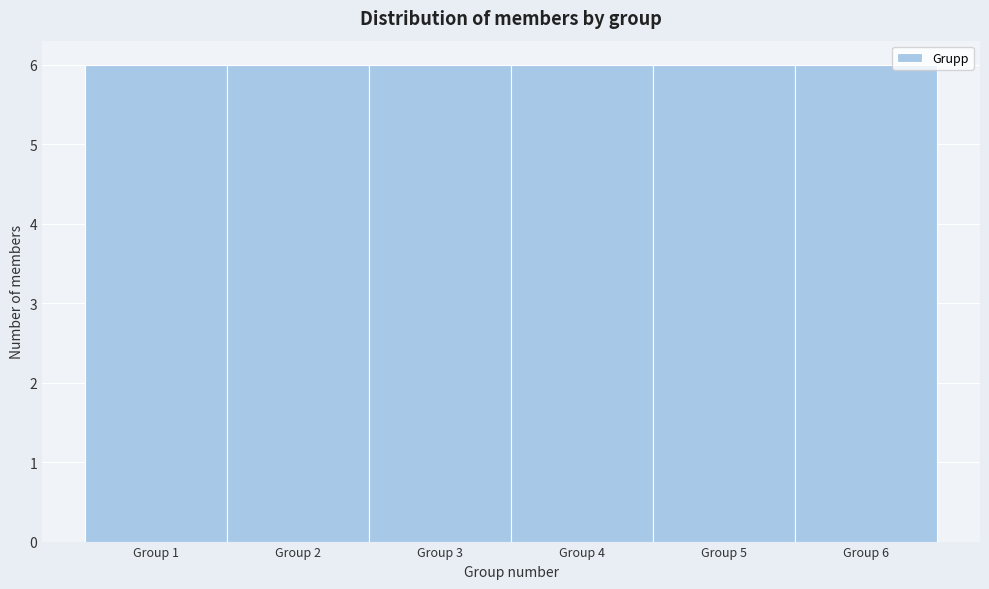

How tall is the bar that spans 4.5 to 5.5 on the x-axis? The values are not printed on the chart, so give them approximately, as read against the axis.

6